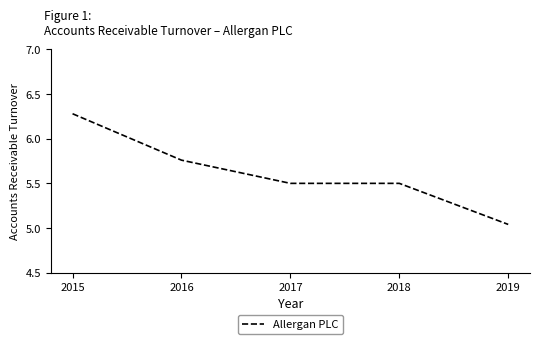

The value at 2018 is 7.4. True or false?

False